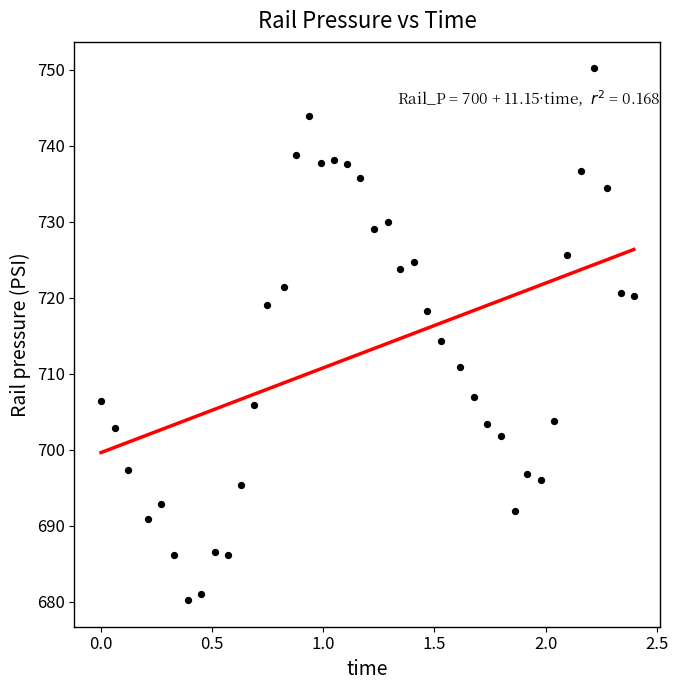

What is the range of Y values (max minus min)?

70.0